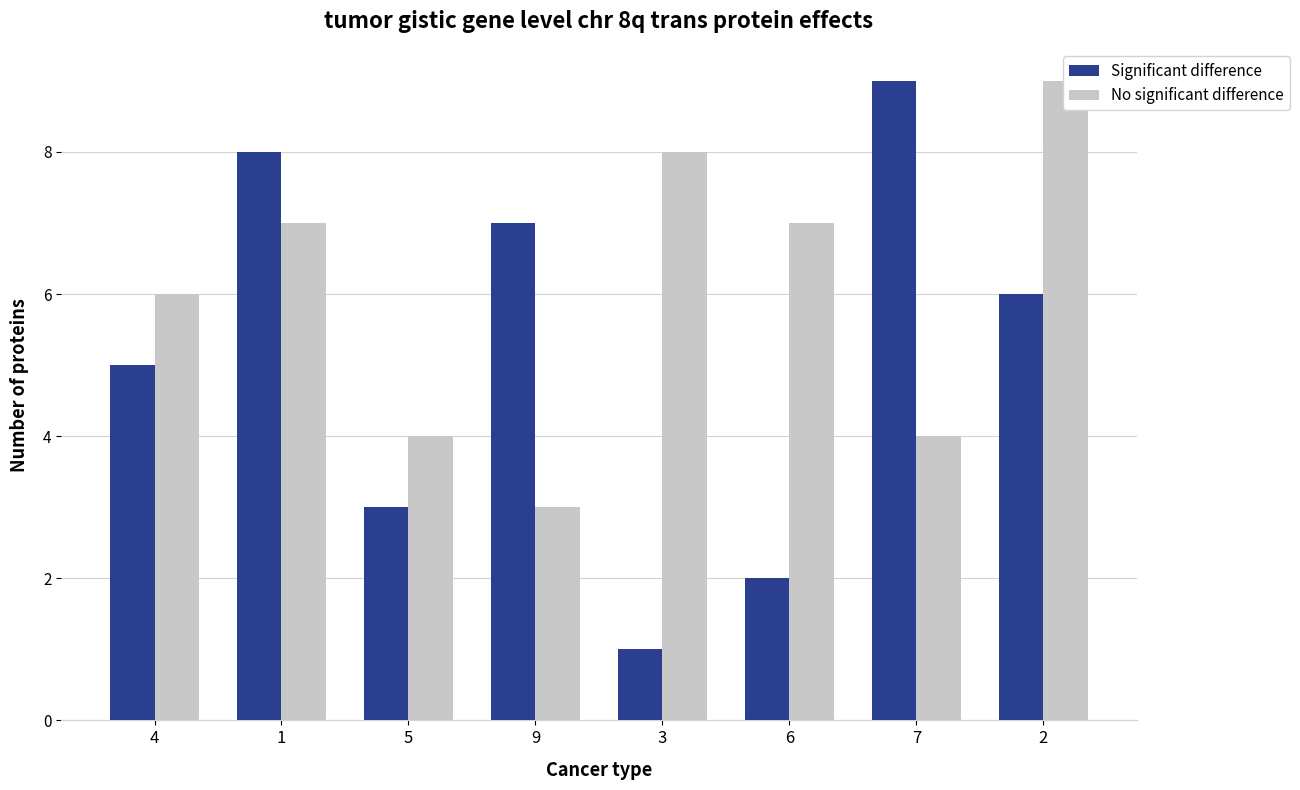

What position from the right is 6?

3